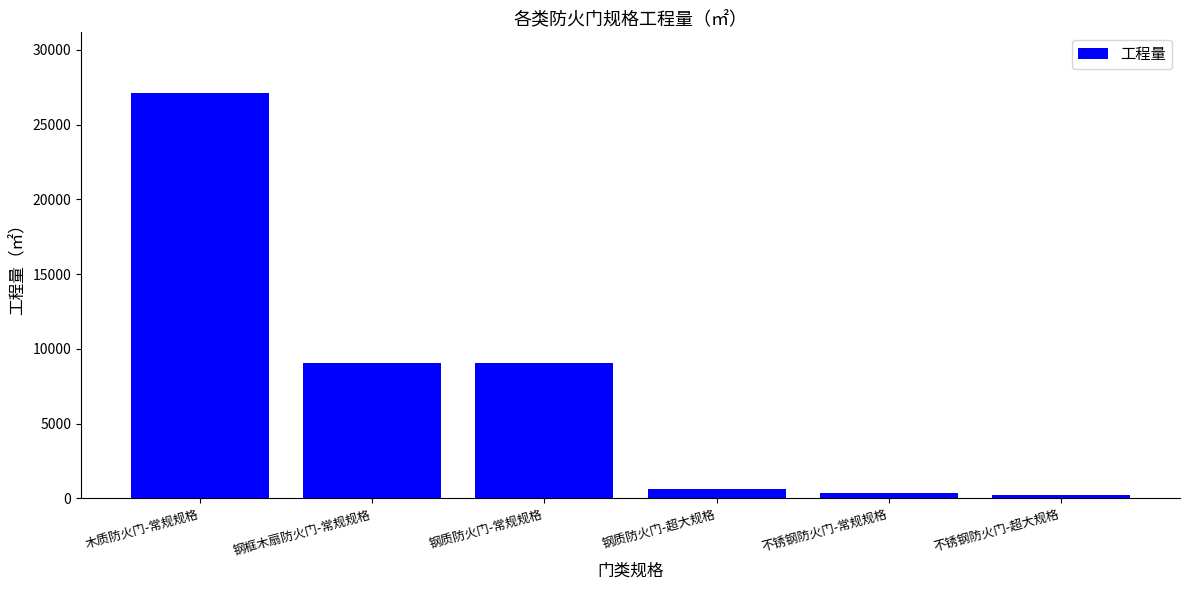

What is the greatest value displayed?

27111.0